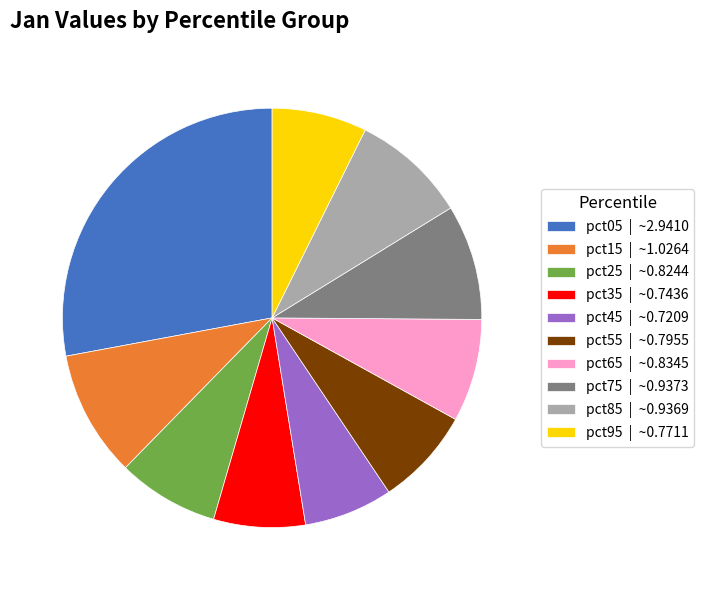

Does any single category account for the majority?

No